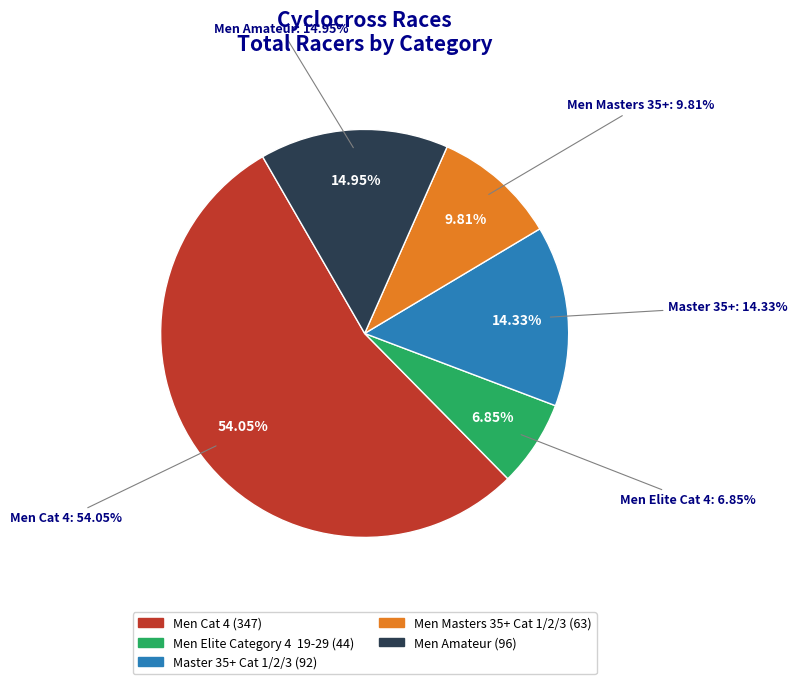

What is the total percentage of Master 35+ Cat 1/2/3 and Men Masters 35+ Cat 1/2/3?

24.1%